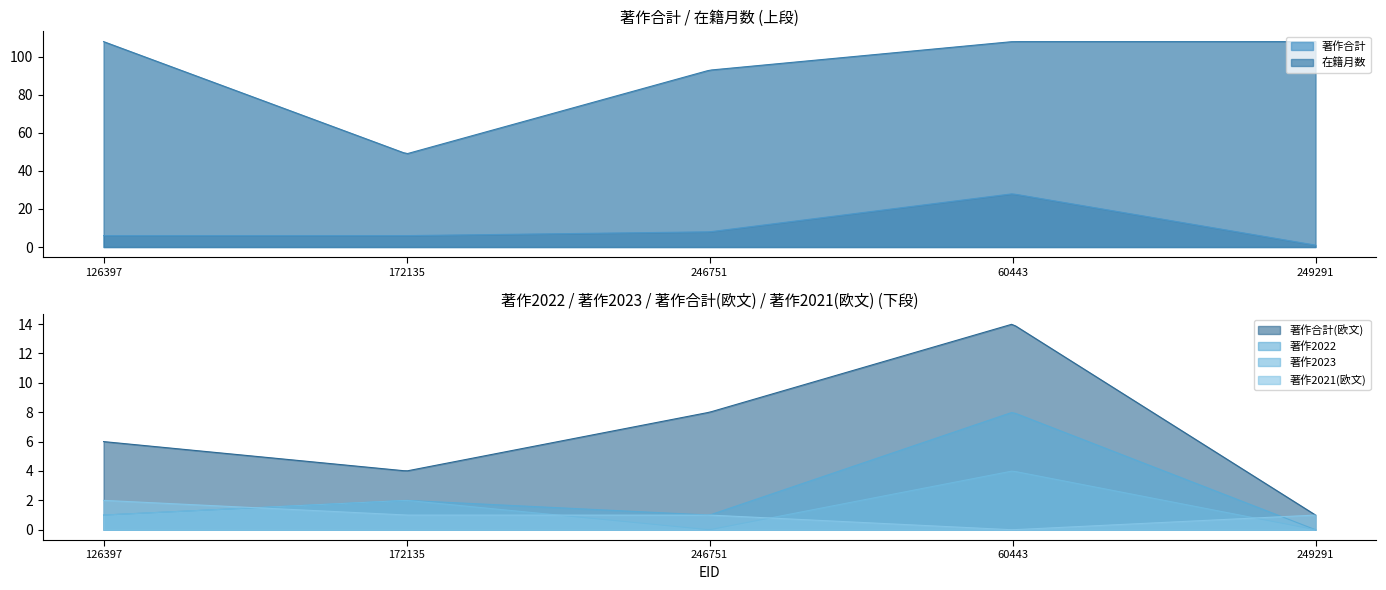

True or false: 著作2023 has a value of 1 at 126397.

True